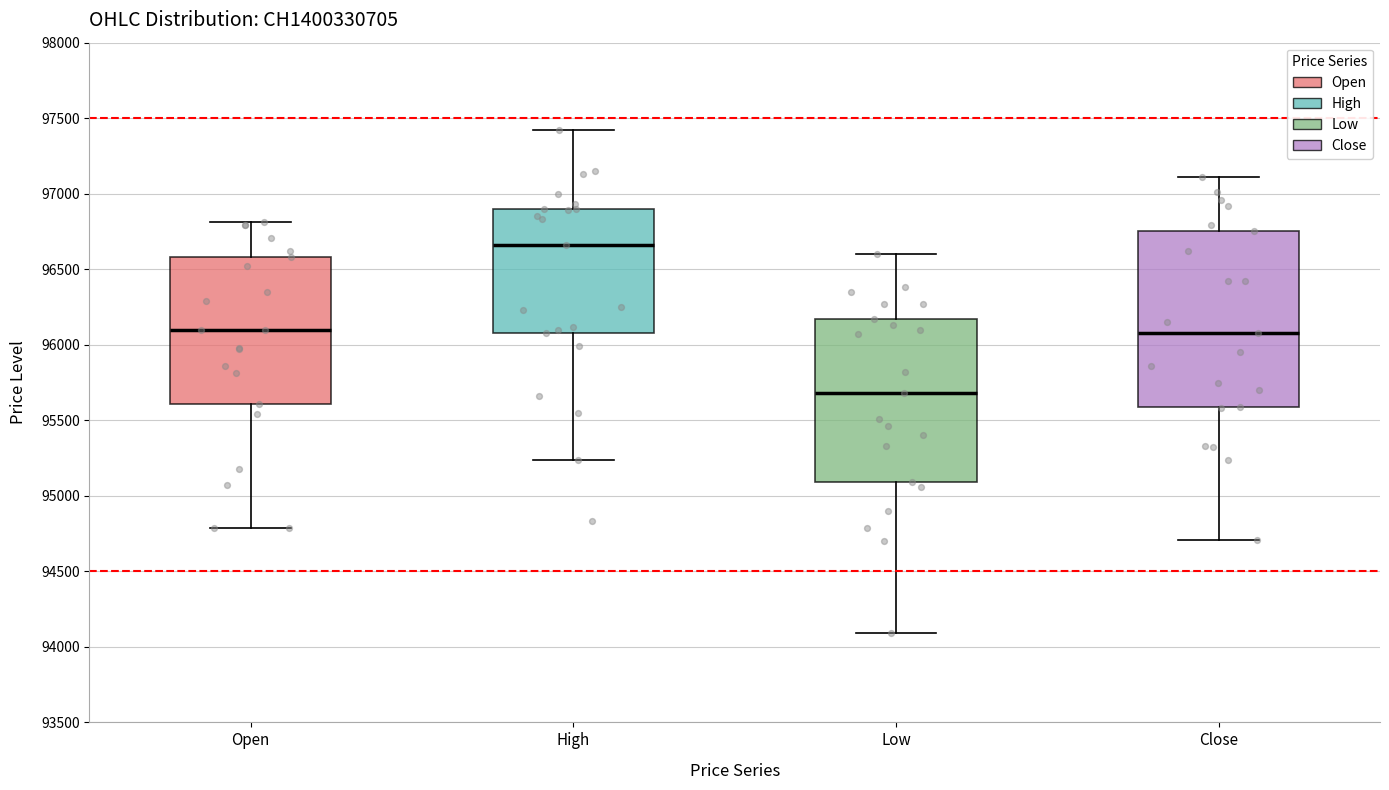

Reading left to right, transcribe this box plot: for each box, give where its median line is, the range the box spans, and where its two whiskers end, as read against the y-axis. The values are not printed on the chart, so give them approximately, as read against the axis.

Open: median 96100, box 95600 to 96600, whiskers 94800 to 96800
High: median 96650, box 96100 to 96900, whiskers 95250 to 97400
Low: median 95700, box 95100 to 96150, whiskers 94100 to 96600
Close: median 96100, box 95600 to 96750, whiskers 94700 to 97100